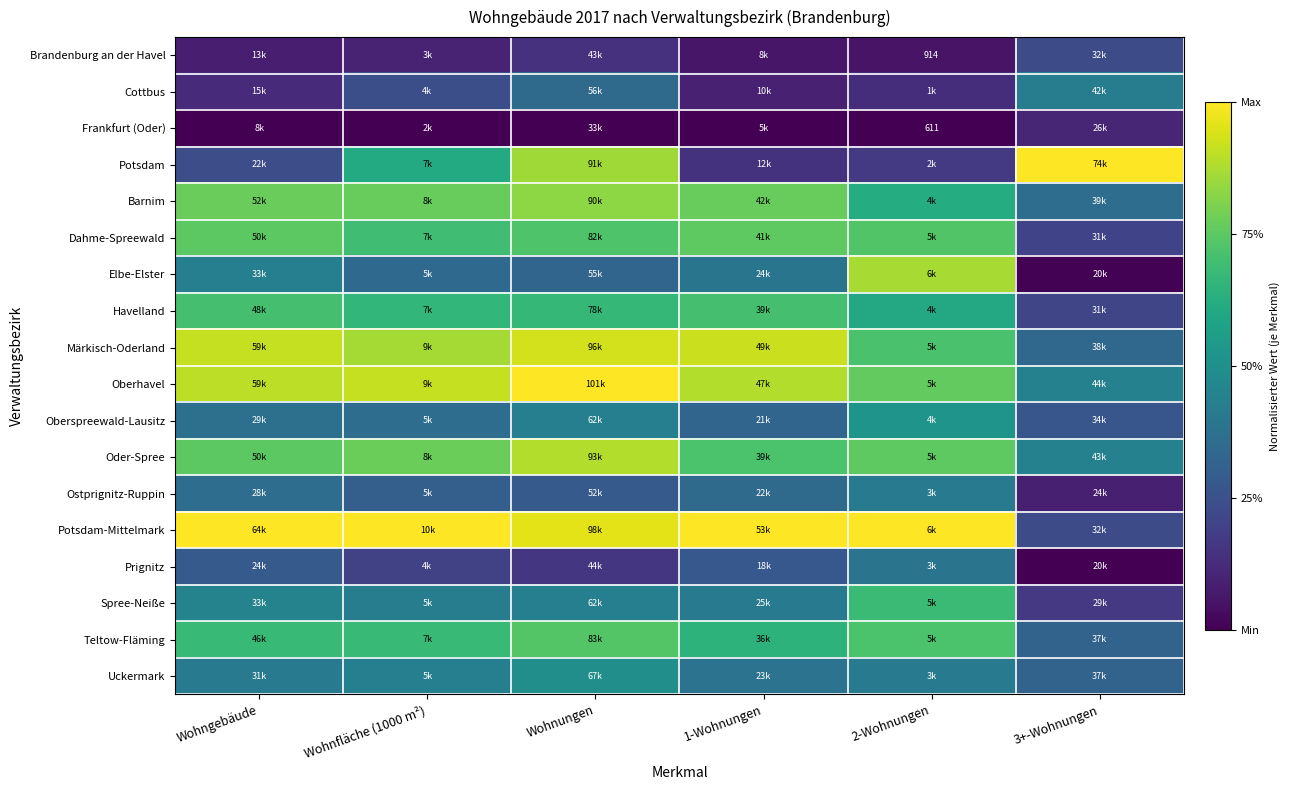

What is the sum of the Märkisch-Oderland values at 2-Wohnungen and Wohnungen?

1.6